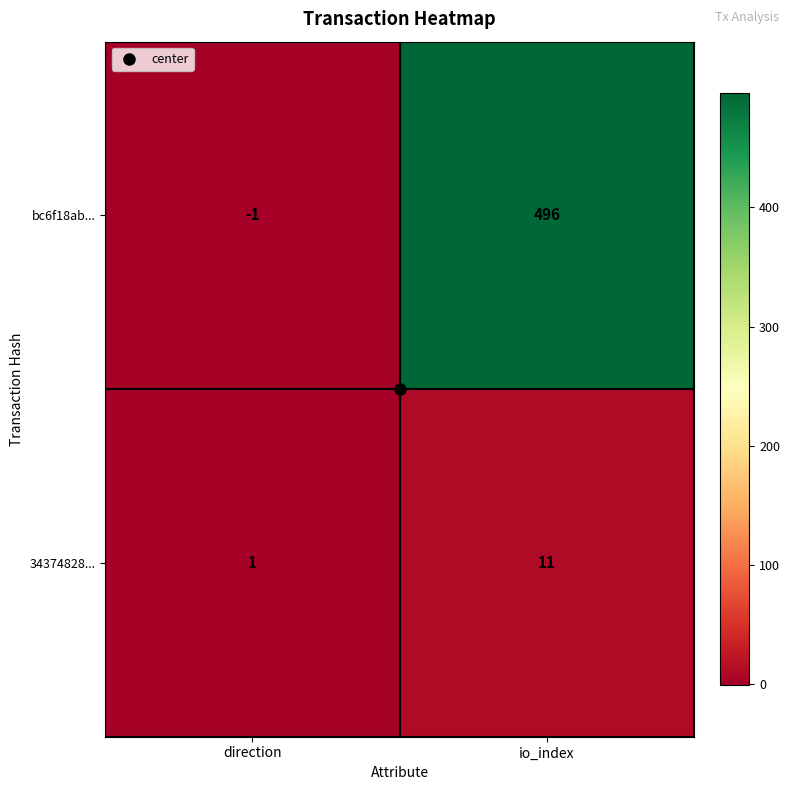

At how many categories does at least one series exceed 404?

1